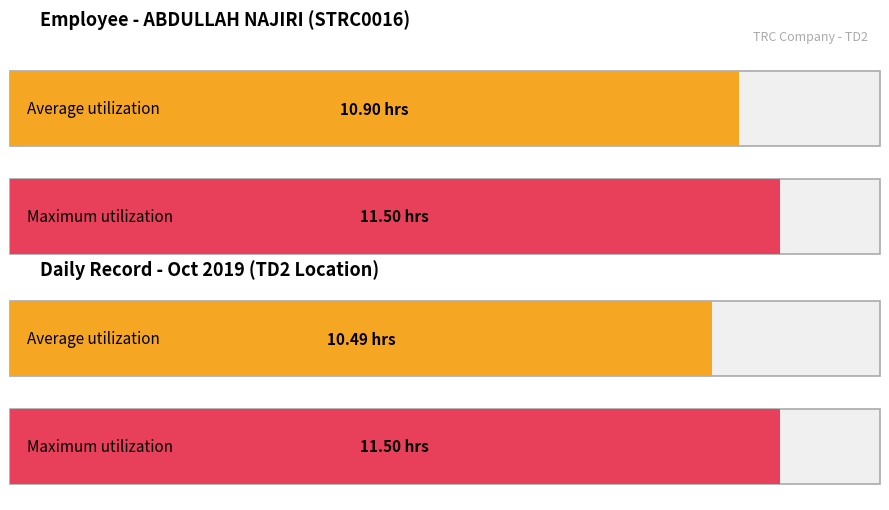

Does the chart contain any negative values?

No